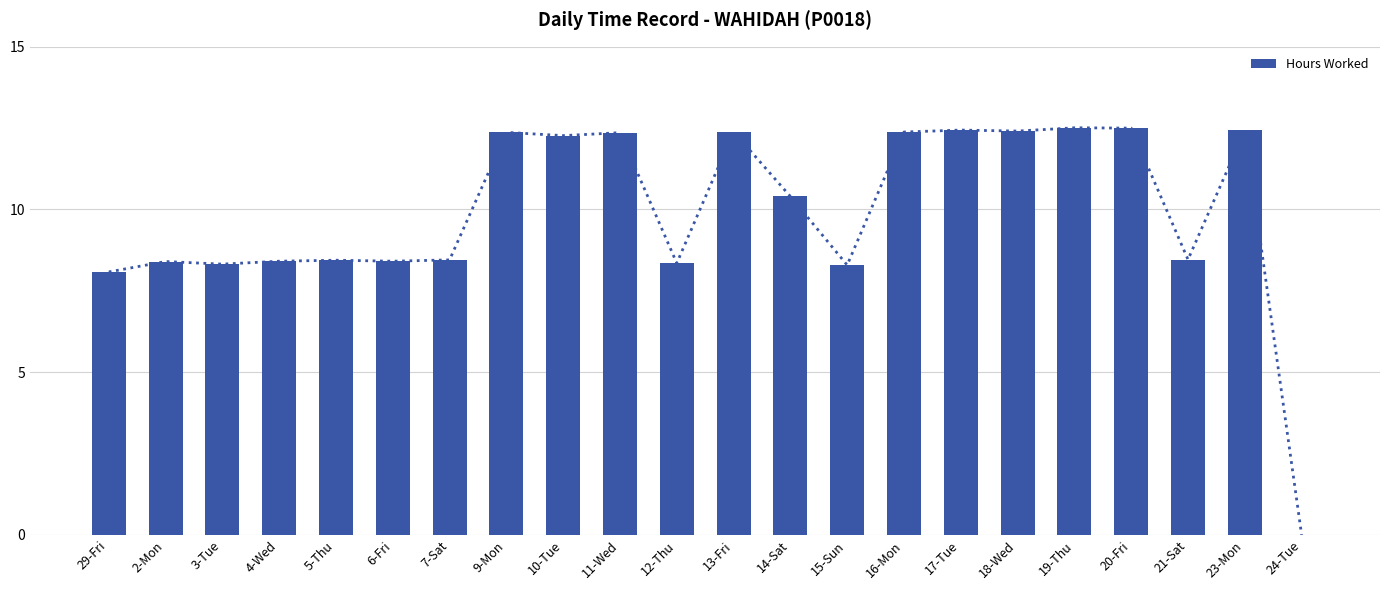

How many positive values are there?

21